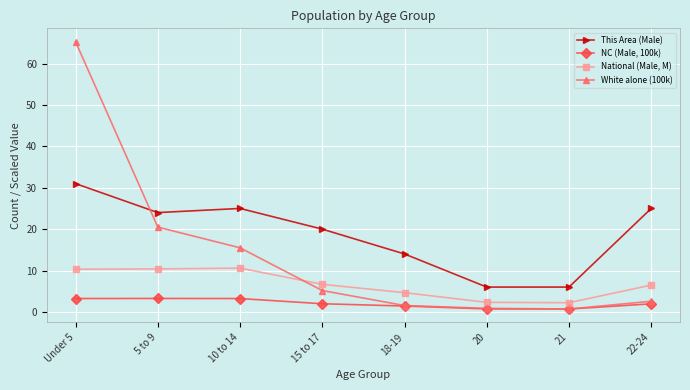

At which category does This Area (Male) reach its first local peak?

10 to 14